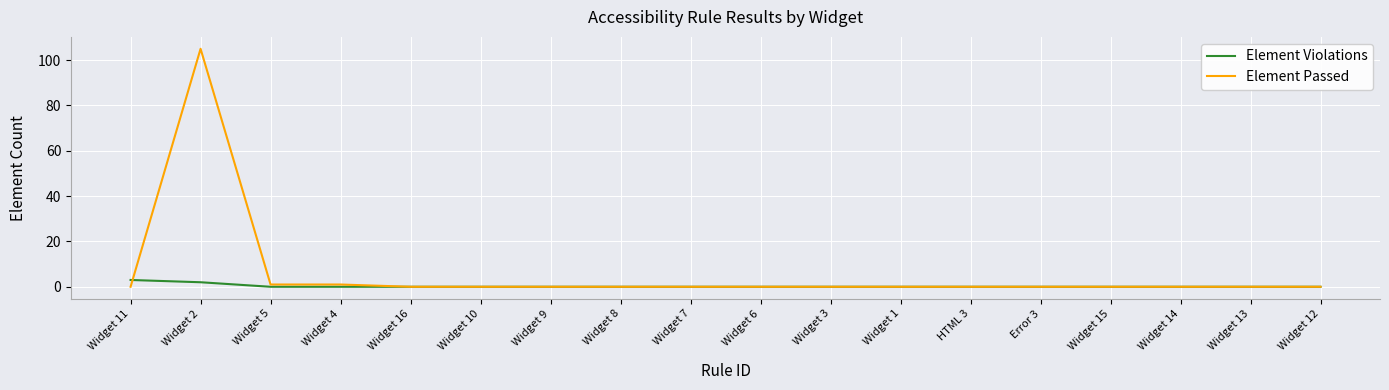

Does the chart display data point markers on the line(s)?

No